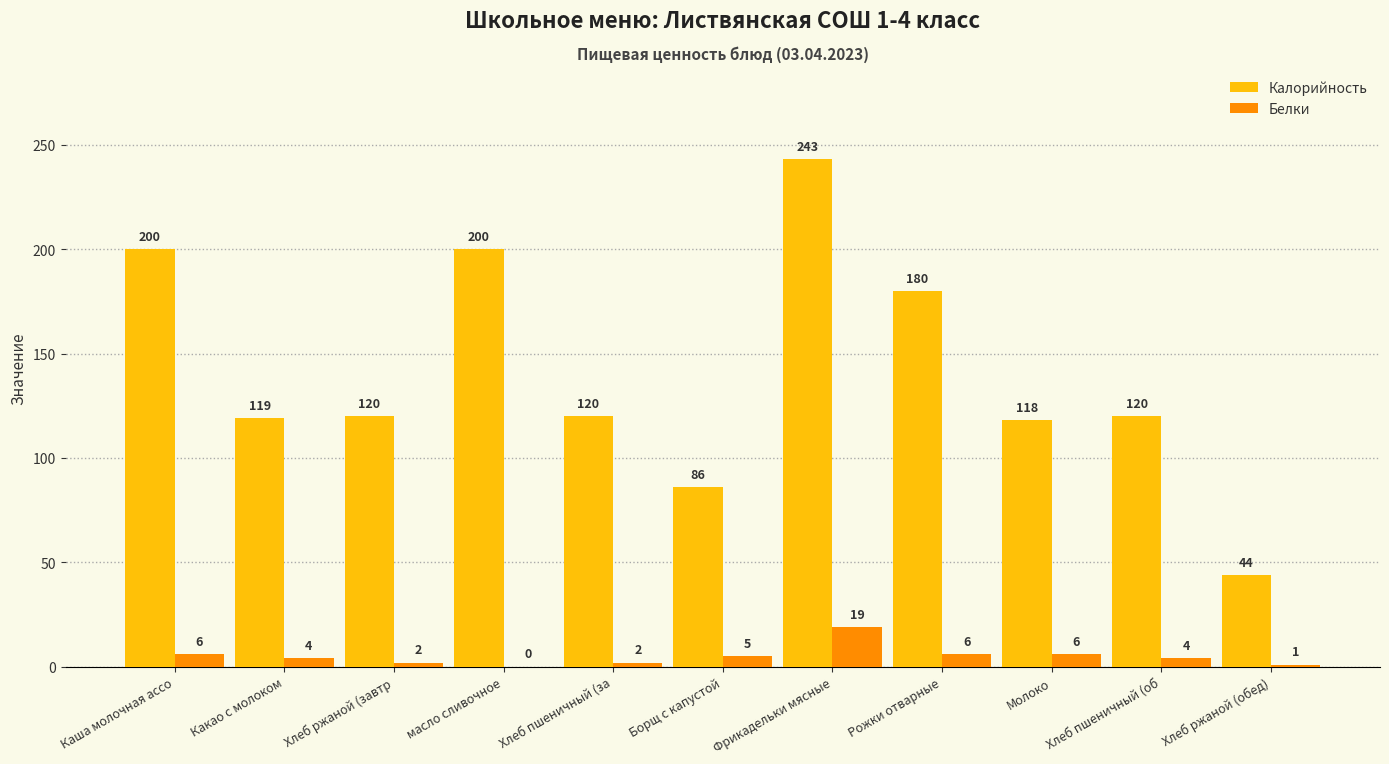

What is the sum of the Белки values at Какао с молоком and Хлеб пшеничный (об?

8